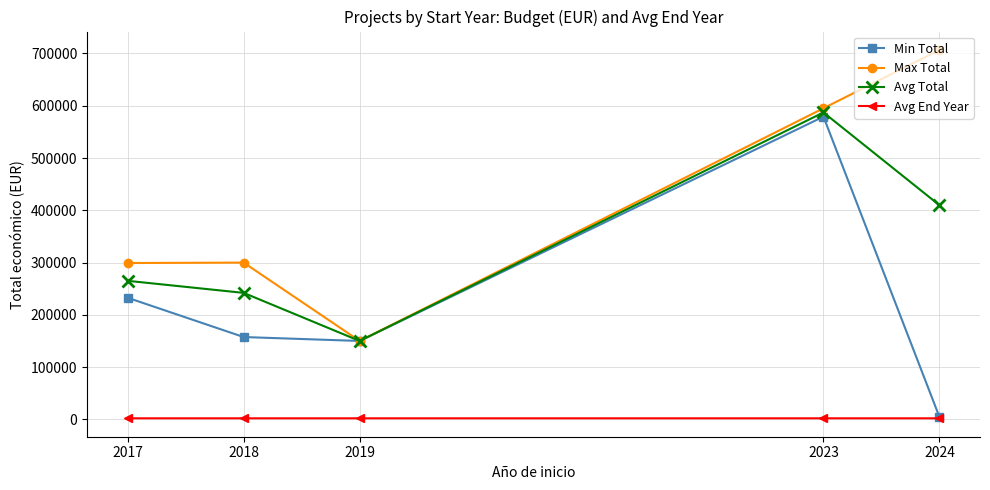

In Avg End Year, how many points are lower than both neighbors (excluding endpoints)?

1